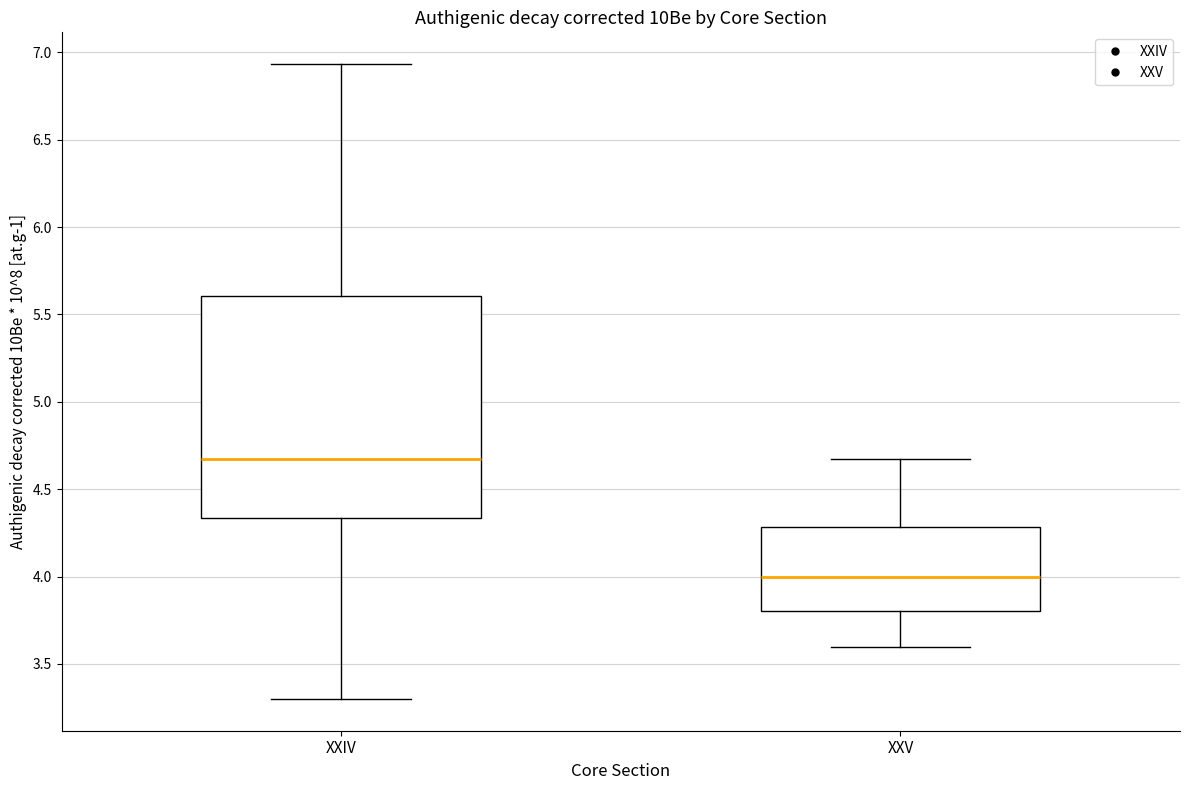

Reading left to right, read every box against the y-axis: the position of its median line, the range the box covers, and the ends of its whiskers. The values are not printed on the chart, so give them approximately, as read against the axis.

XXIV: median 4.65, box 4.35 to 5.60, whiskers 3.30 to 6.95
XXV: median 4.00, box 3.80 to 4.30, whiskers 3.60 to 4.65